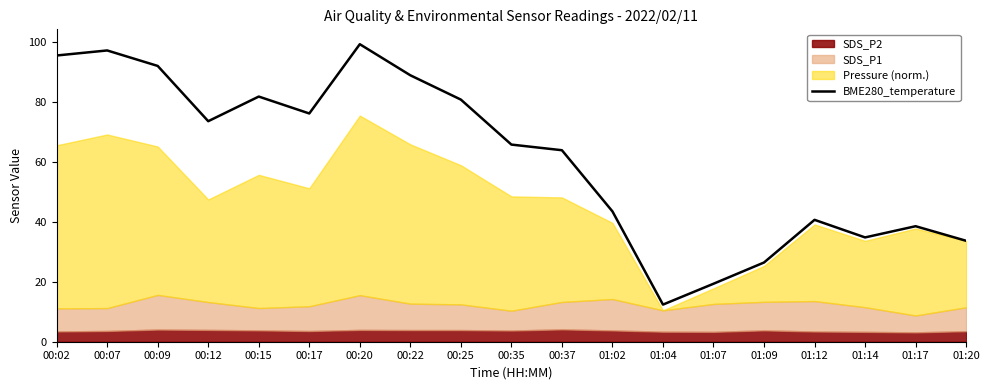

The chart shows a value of 50.3 at 01:14. True or false?

False